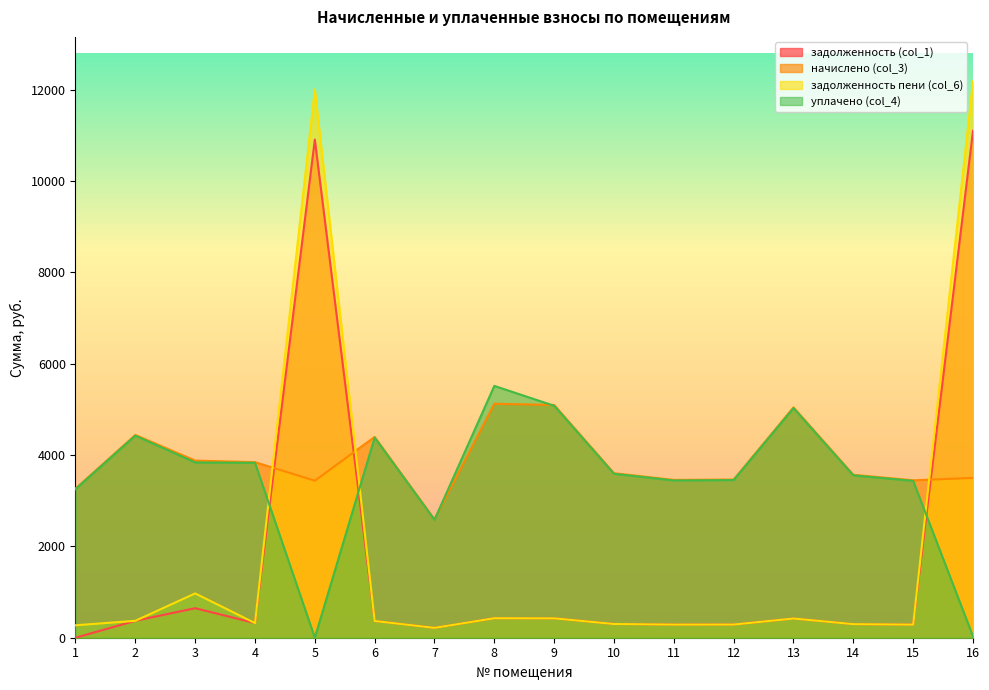

At which category does задолженность (col_1) reach its first local valley?

4